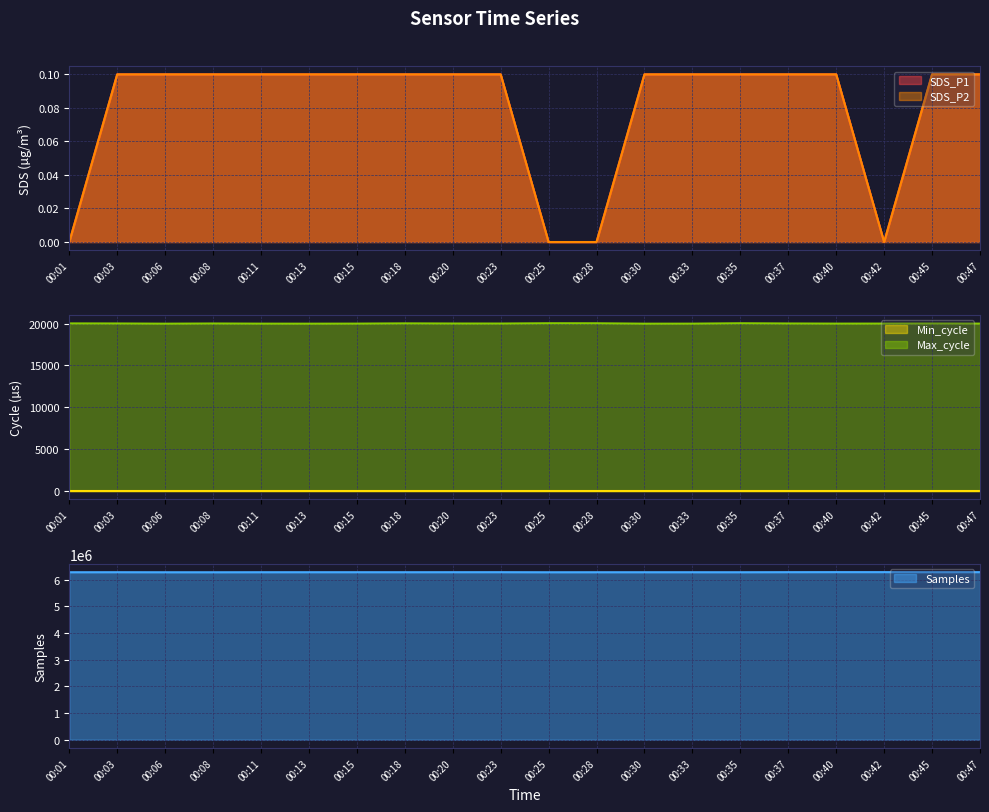

True or false: SDS_P1 and Max_cycle intersect in this chart.

False